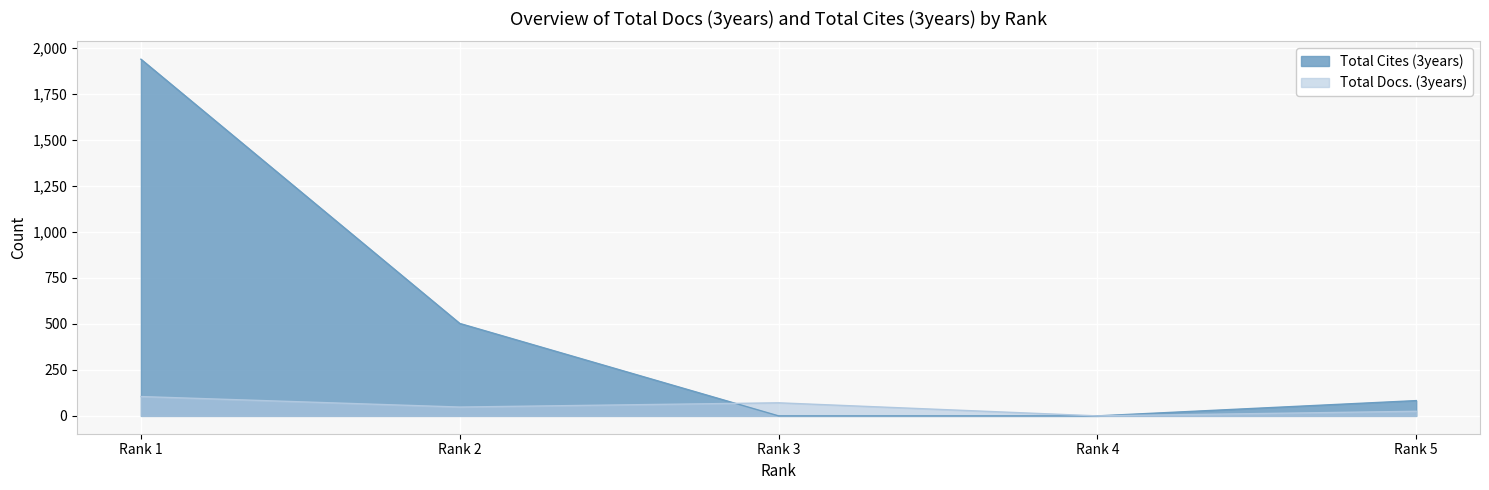

What is the value of the Total Cites (3years) point at the 5th from the left?

83